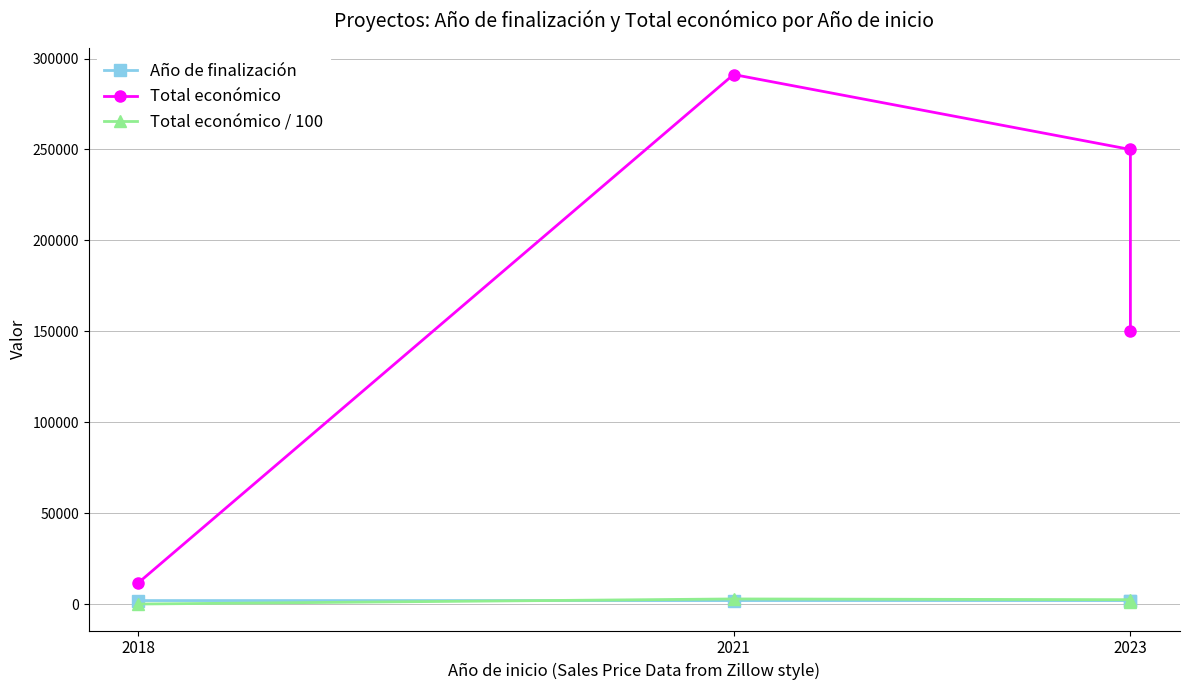

At how many categories does at least one series exceed 81575?

3